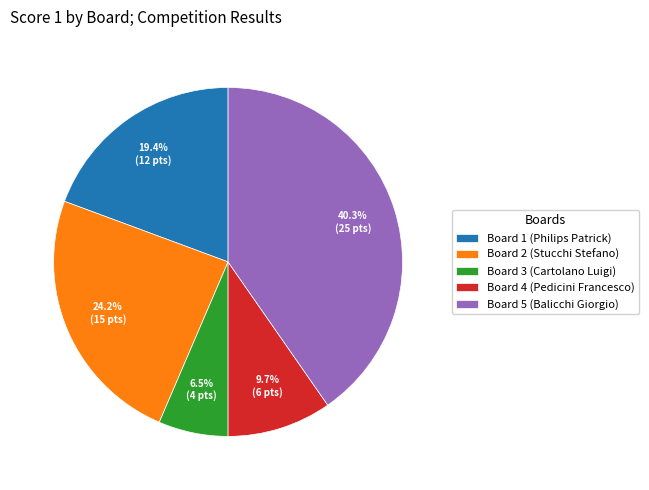

Does Board 4 (Pedicini Francesco) account for over 50% of the chart?

No